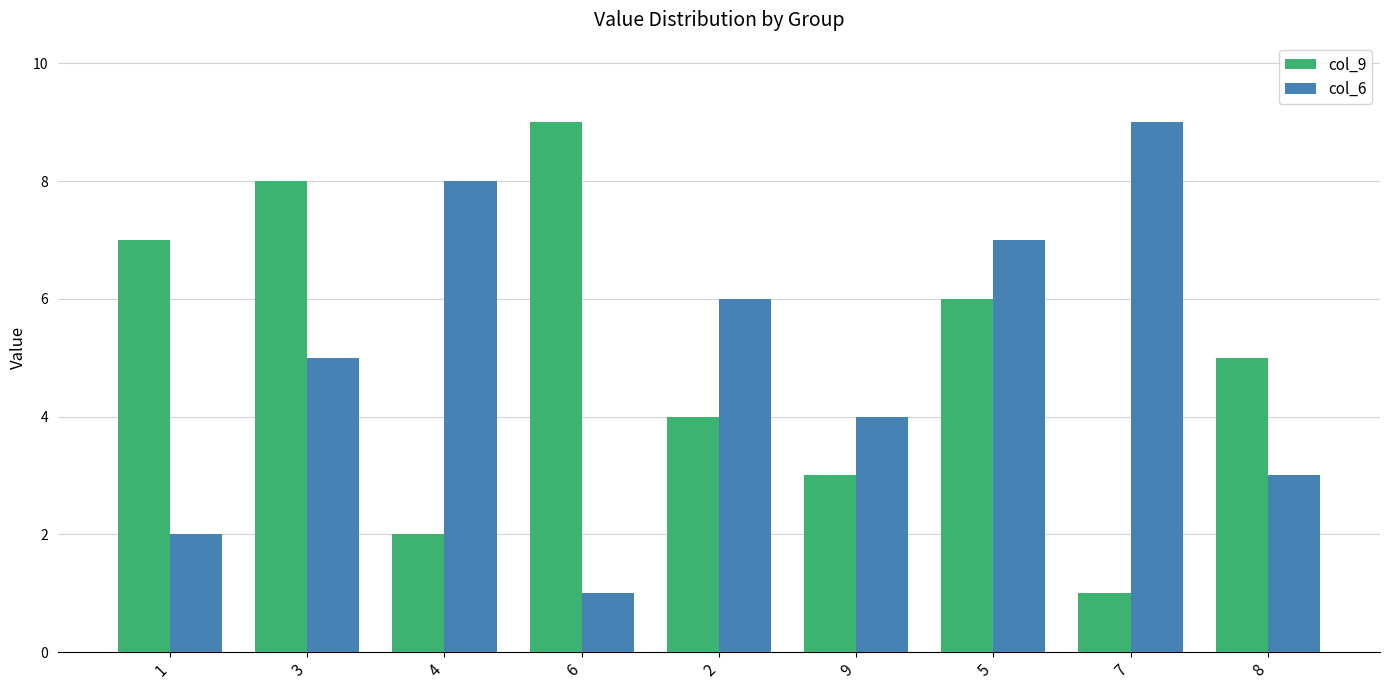

What is the spread (max minus min) of values at 6?

8